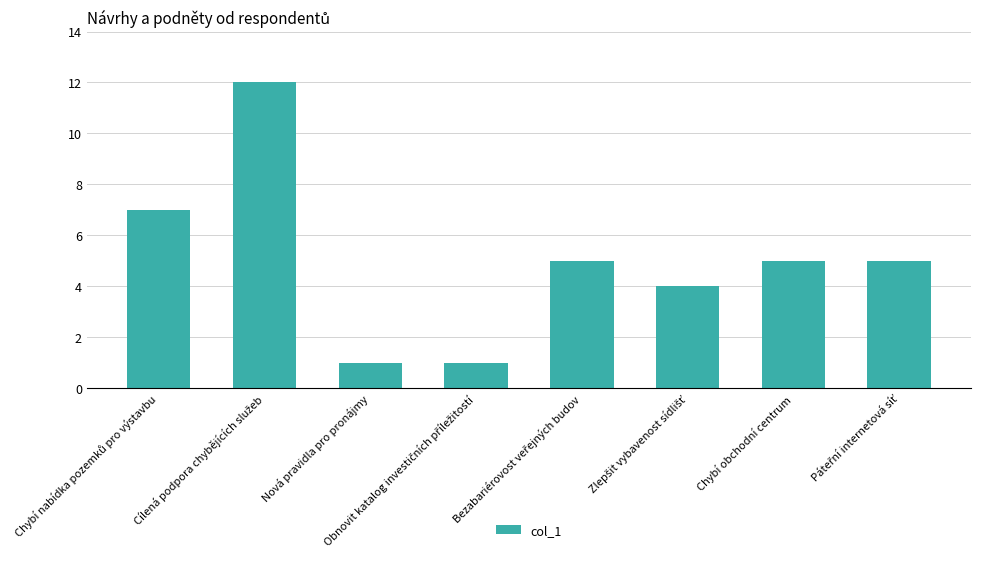

Count the number of categories in the chart.

8